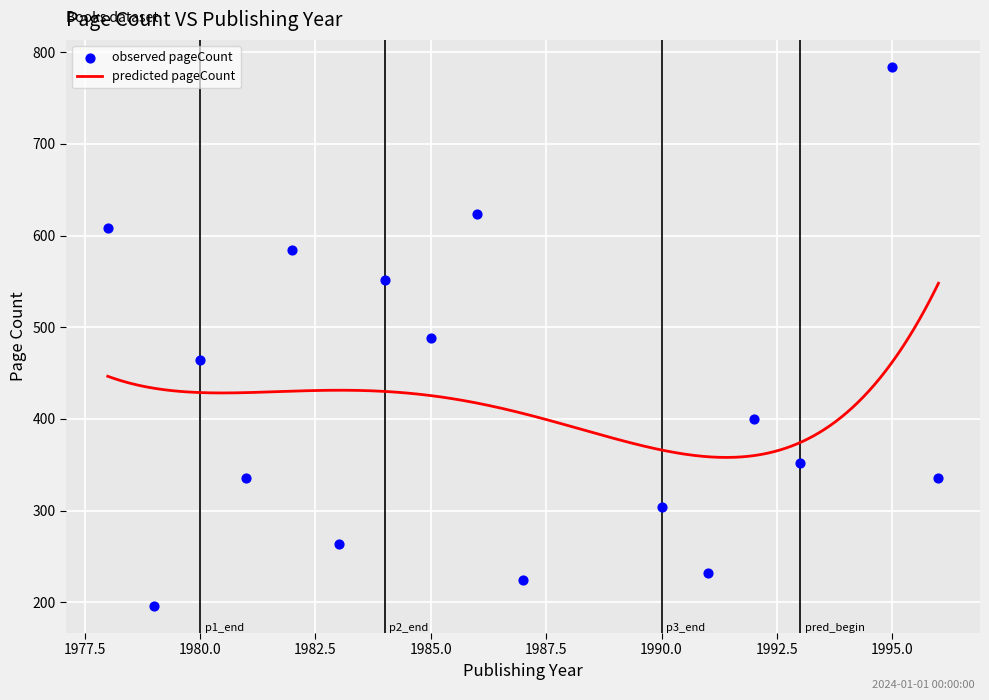

What is the ratio of the value at 1984 to the value at 1985?

1.1